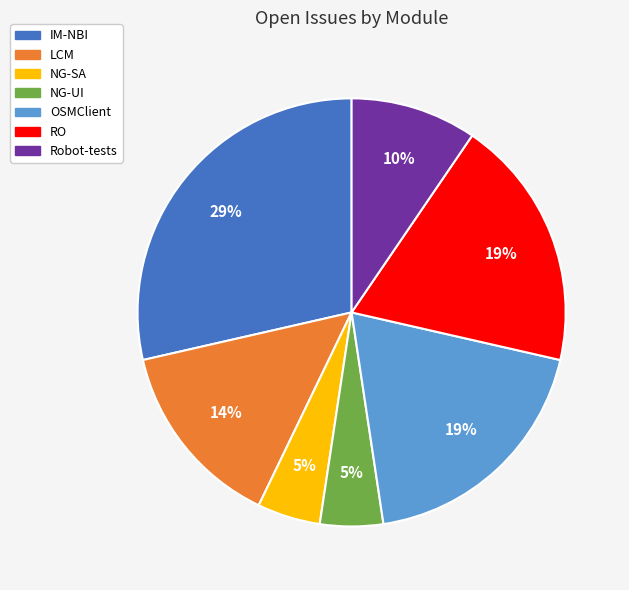

True or false: Robot-tests accounts for 1% of the total.

False